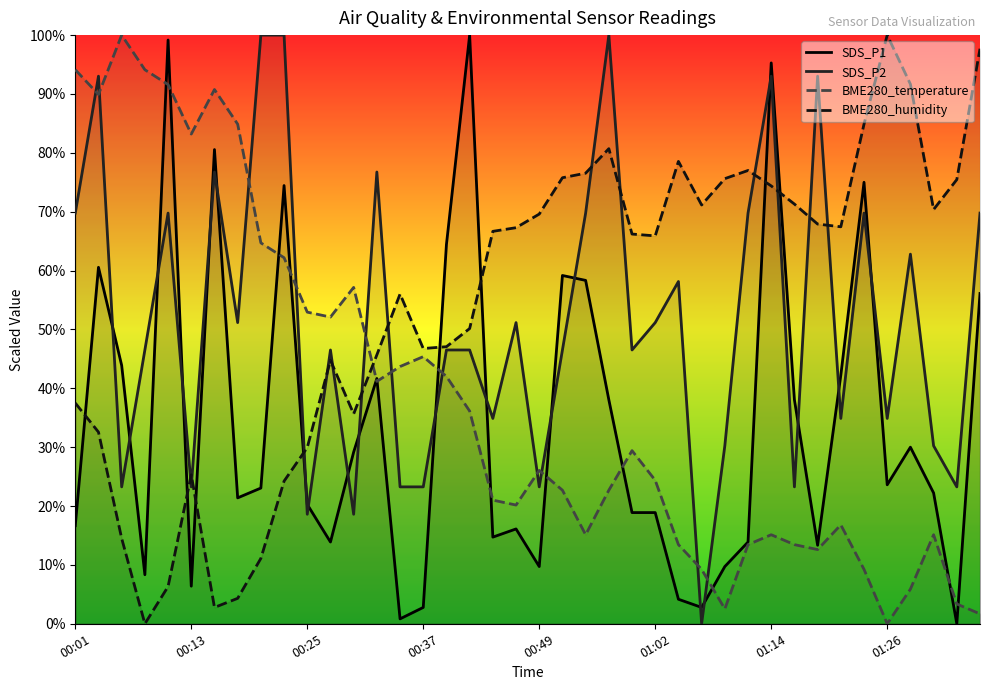

Count the number of data series in this chart.

4